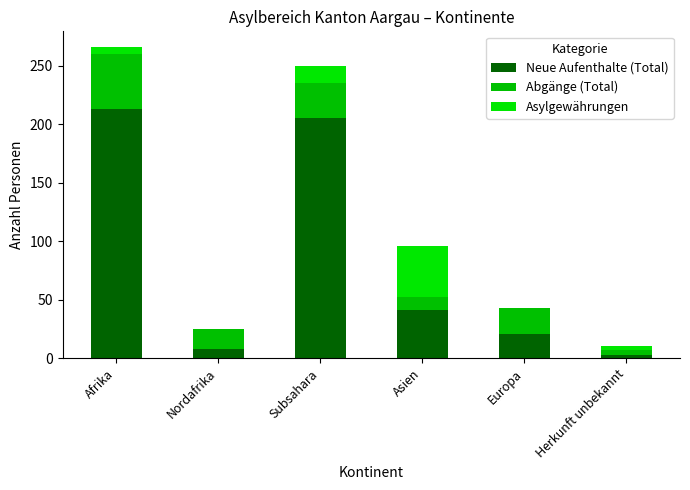

Read the Neue Aufenthalte (Total) value at Subsahara.

205